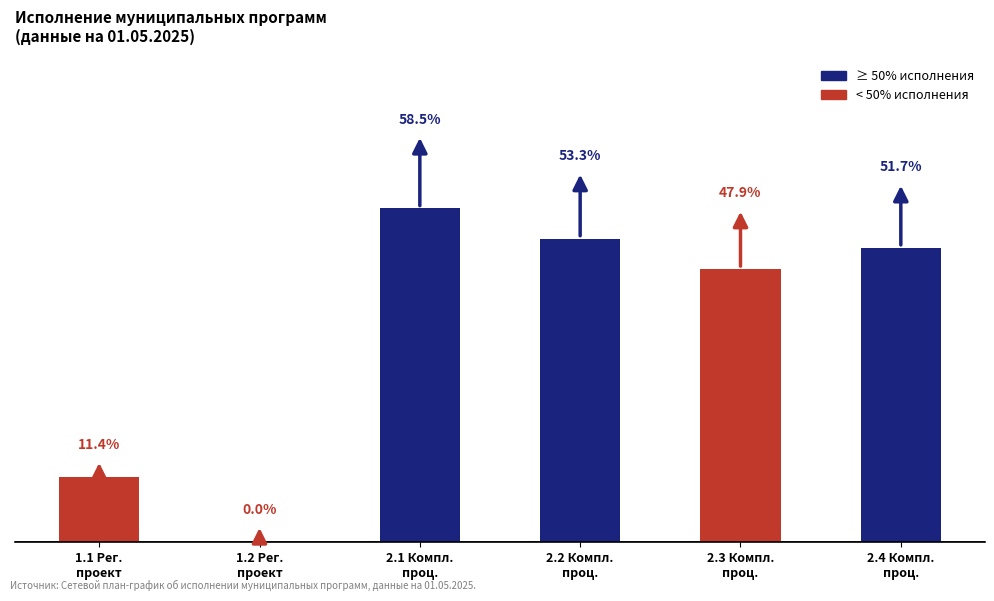

Where does the data first go above 51?

2.1 Компл.
проц.